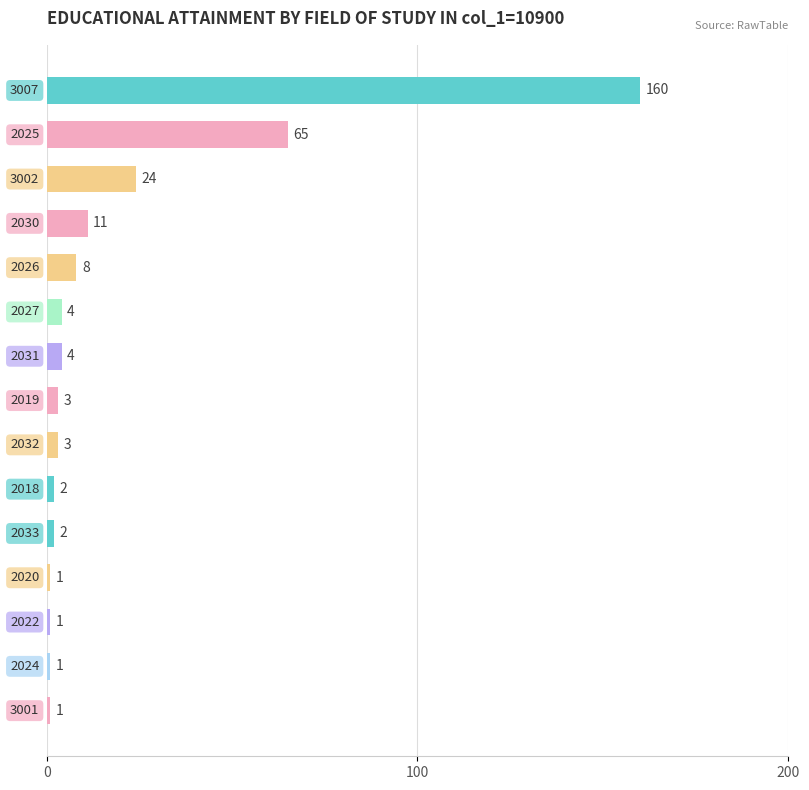

What is the average value?

19